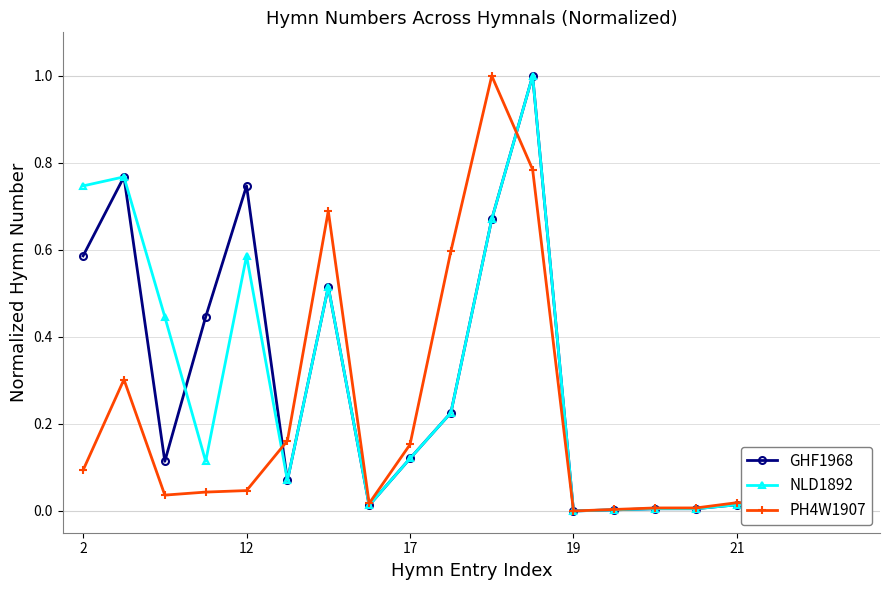

What are all the series names shown in the legend?

GHF1968, NLD1892, PH4W1907